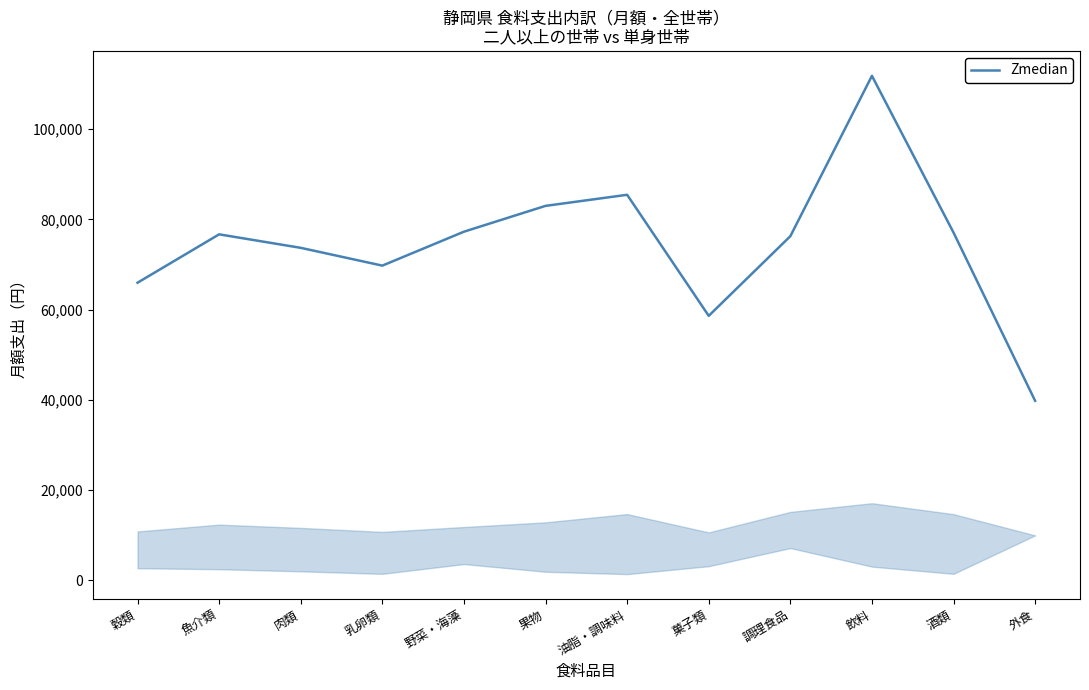

What is the difference between the values at 油脂・調味料 and 肉類?

11765